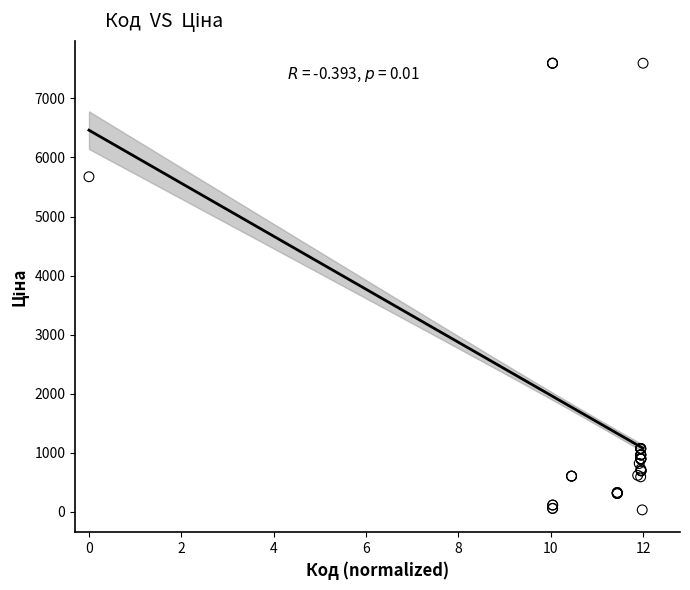

What Y value in the scatter plot is closest to 3814?

5673.8